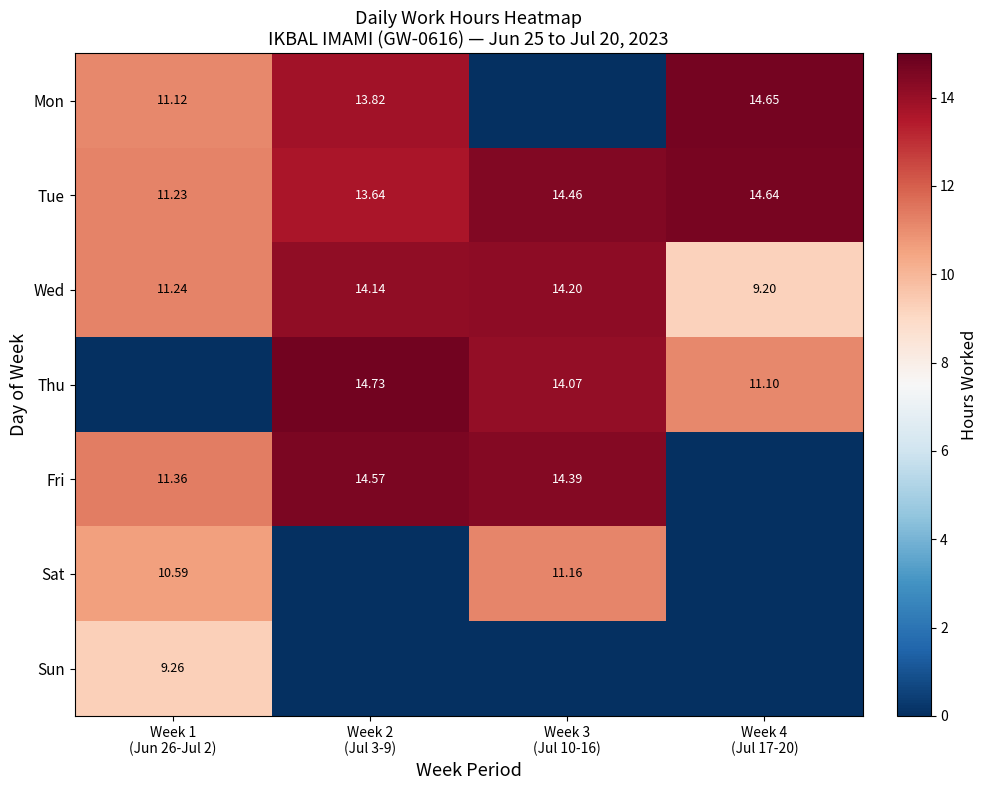

Is the value of Mon at Week 3 (Jul 10-16) greater than the value of Tue at Week 1 (Jun 26-Jul 2)?

No